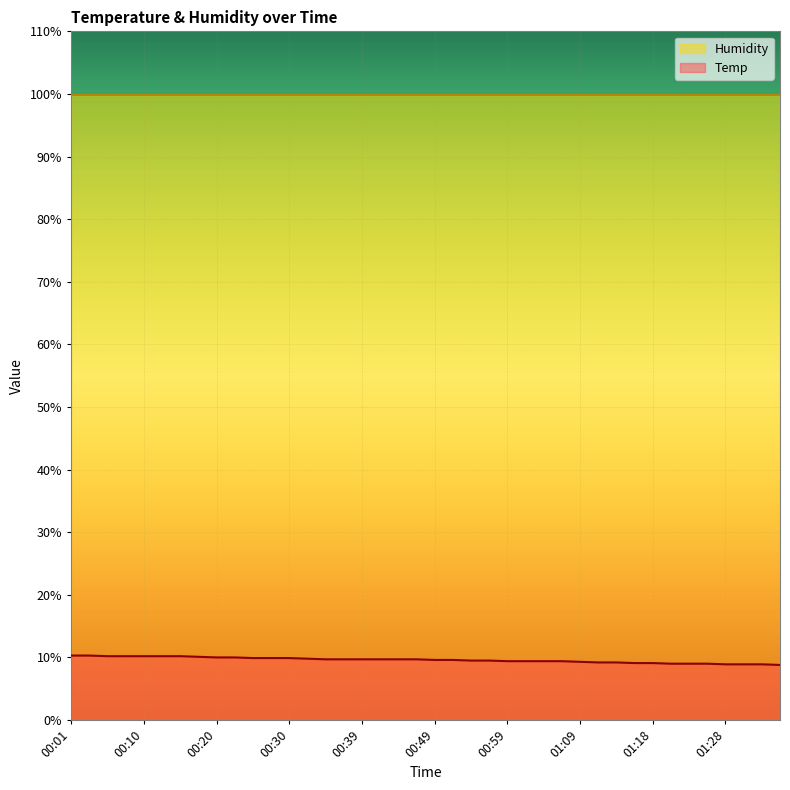

True or false: there are more than 2 points higher than both neighbors.

False